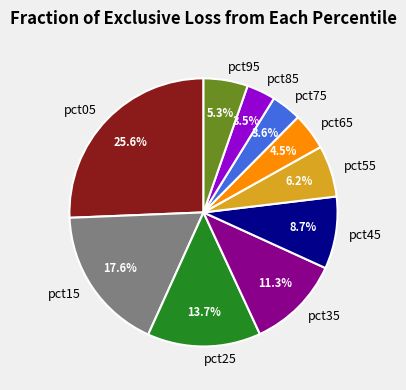

Does pct25 account for over 50% of the chart?

No